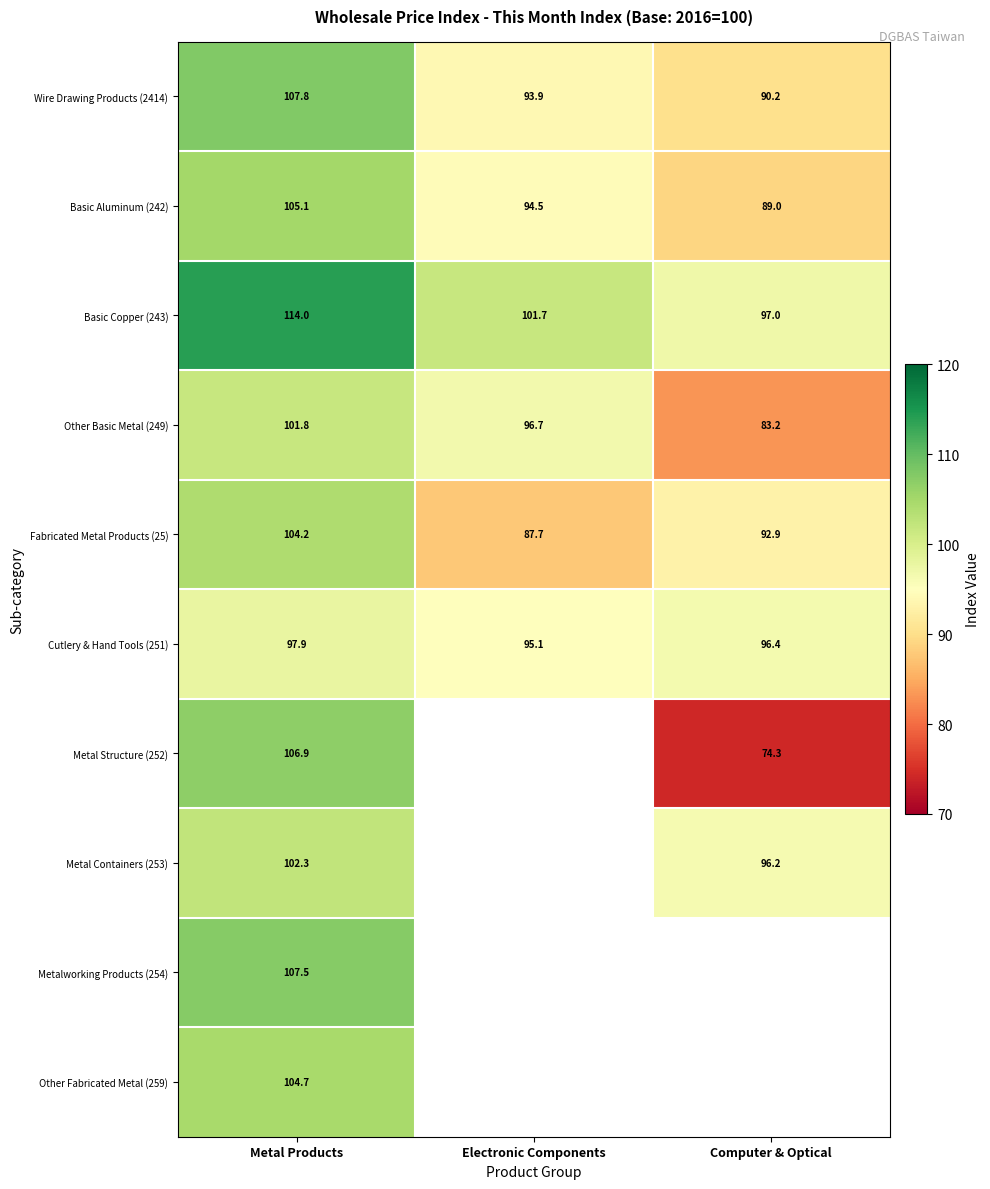

What is the spread (max minus min) of values at Electronic Components?

14.0